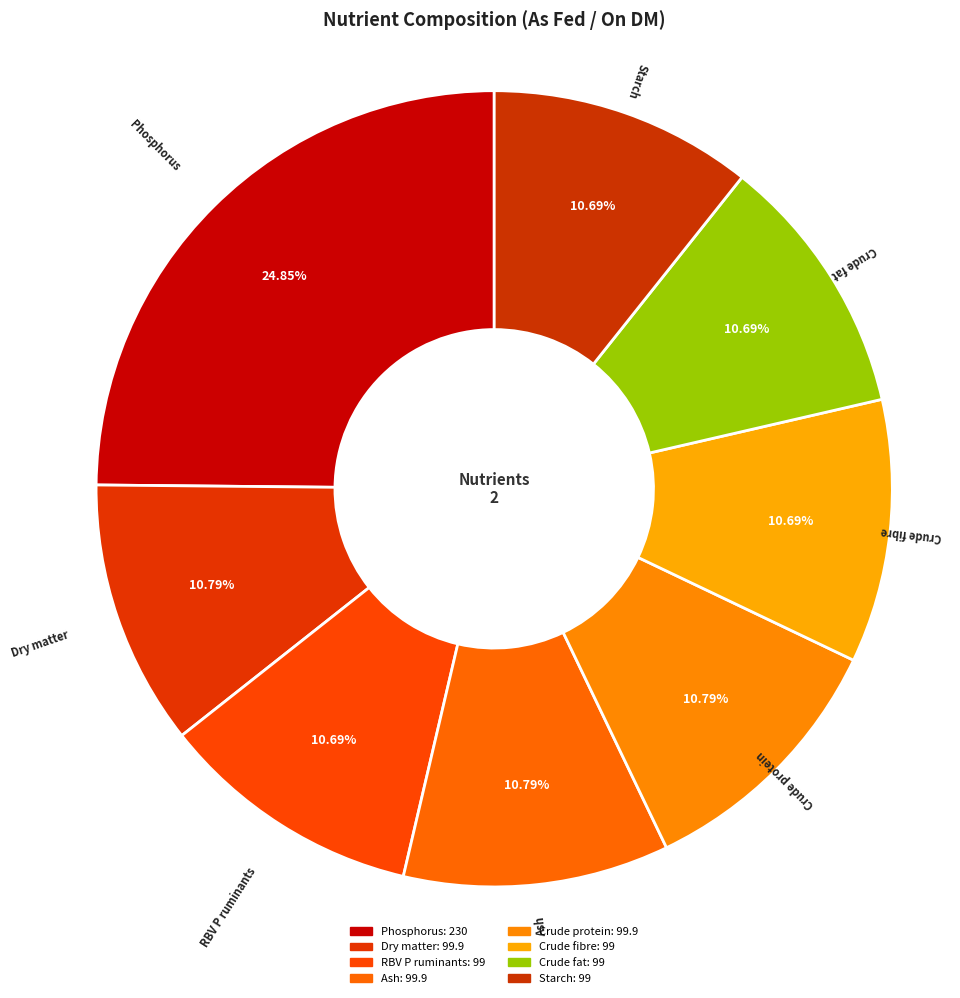

To the nearest percent, what percentage of the pie is Ash?

11%